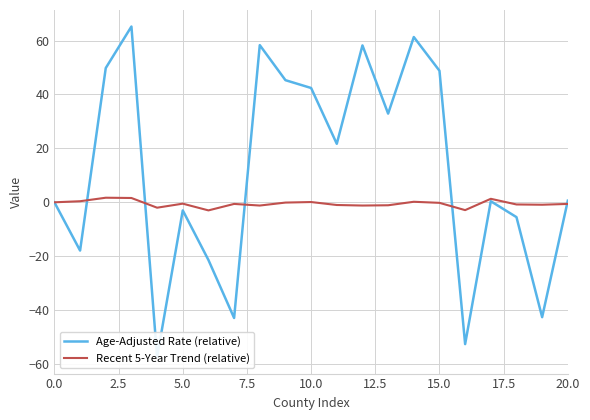

Does the chart have visible grid lines?

Yes